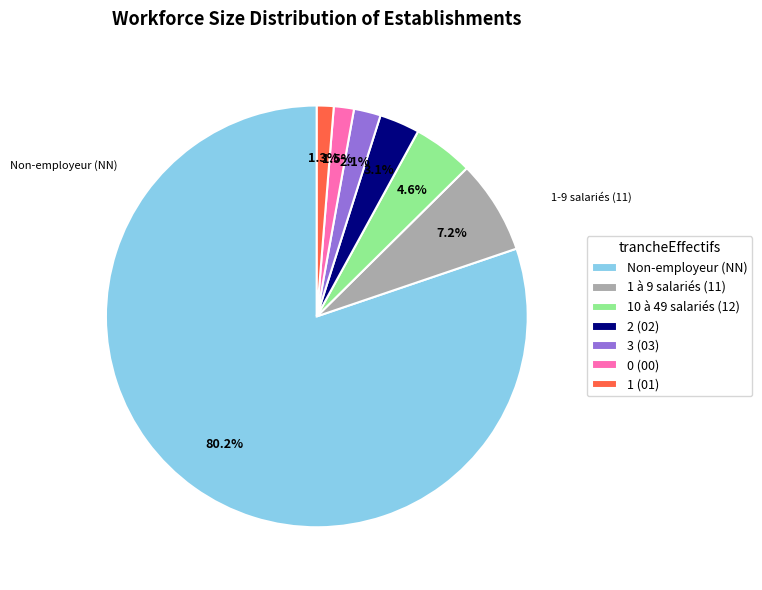

What is the ratio of the value at 0 (00) to the value at 10 à 49 salariés (12)?

0.3